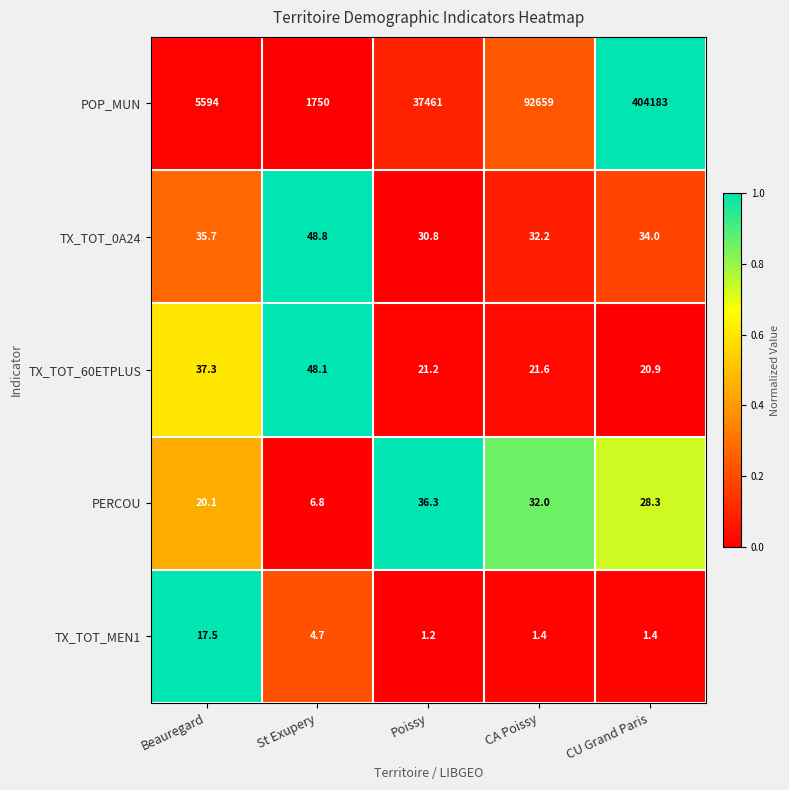

At which category is the sum across all series the highest?

CU Grand Paris